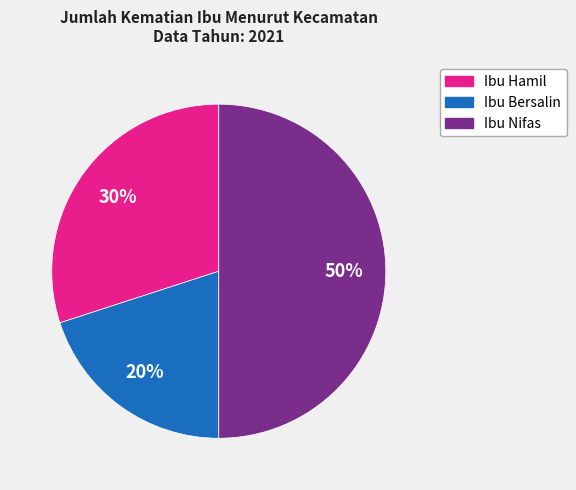

Does Ibu Hamil represent more than half of the total?

No